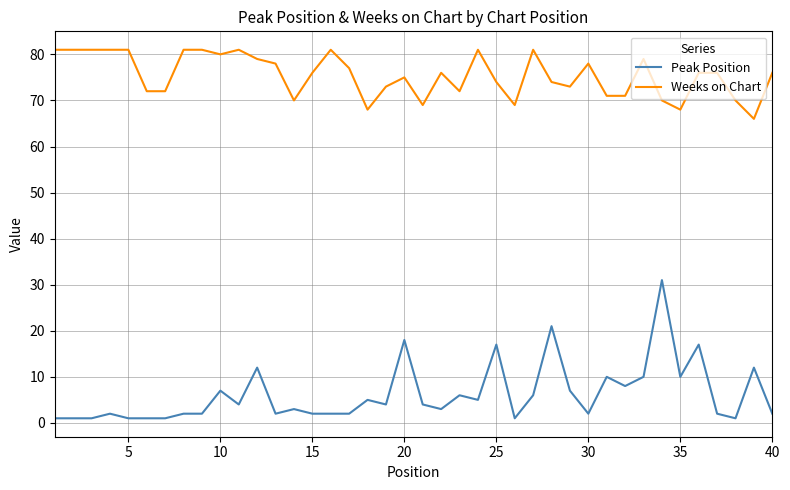

Rank the series by their maximum value, from lowest to highest.

Peak Position, Weeks on Chart